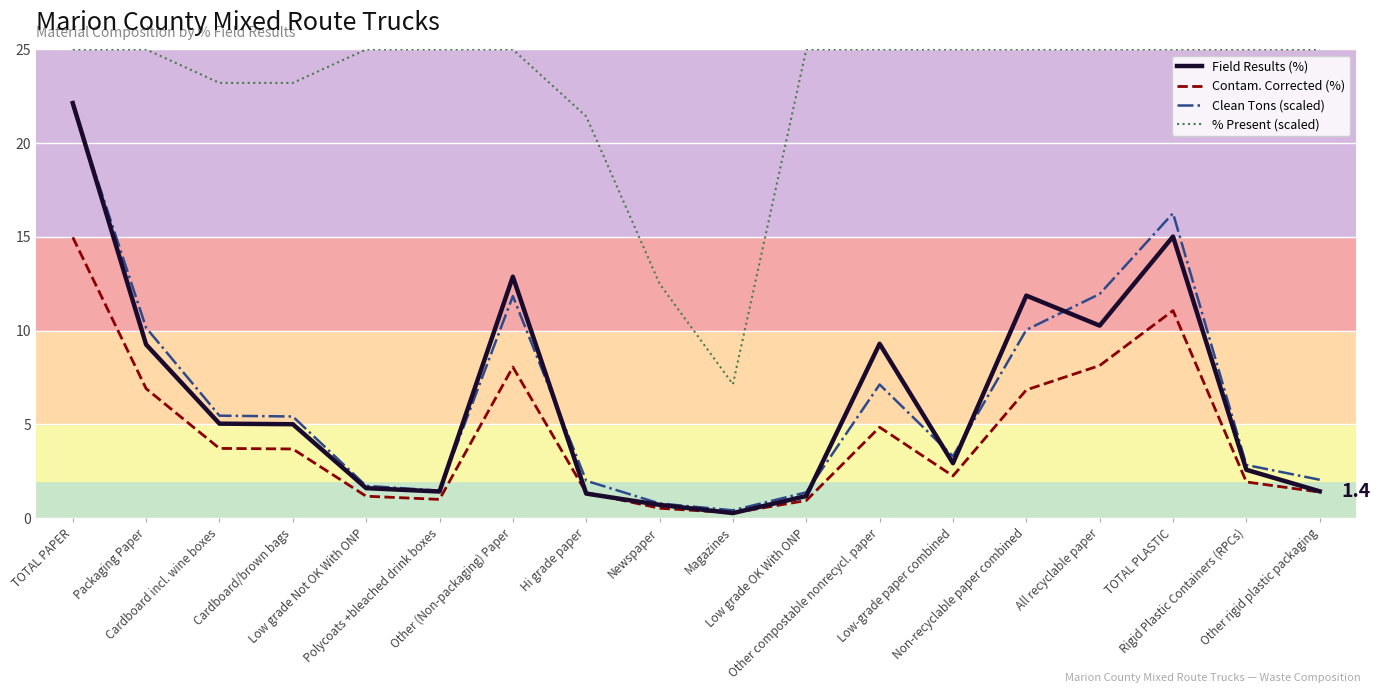

Is the value of Contam. Corrected (%) at Hi grade paper greater than the value of Field Results (%) at TOTAL PLASTIC?

No